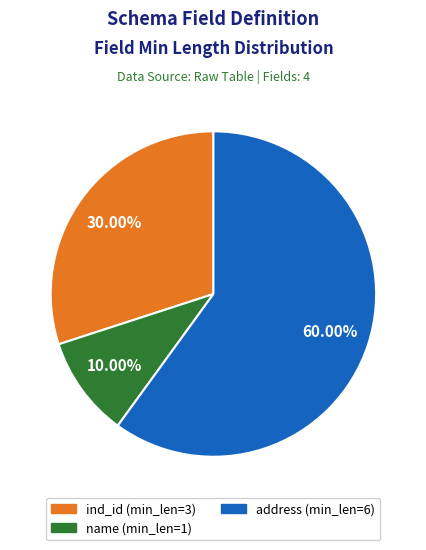

Is there a majority slice in this chart?

Yes